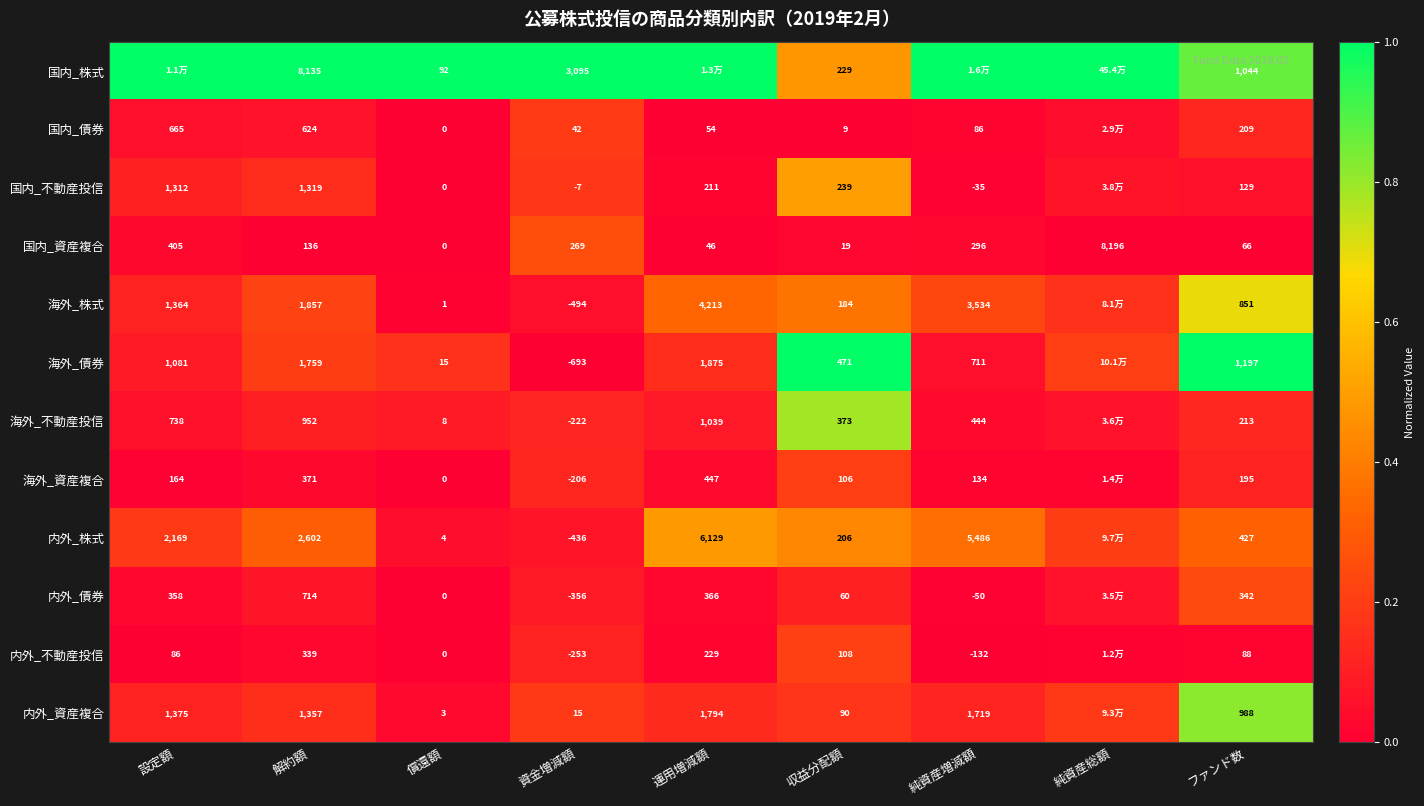

Where does the 国内_資産複合 series first go above 136?

設定額